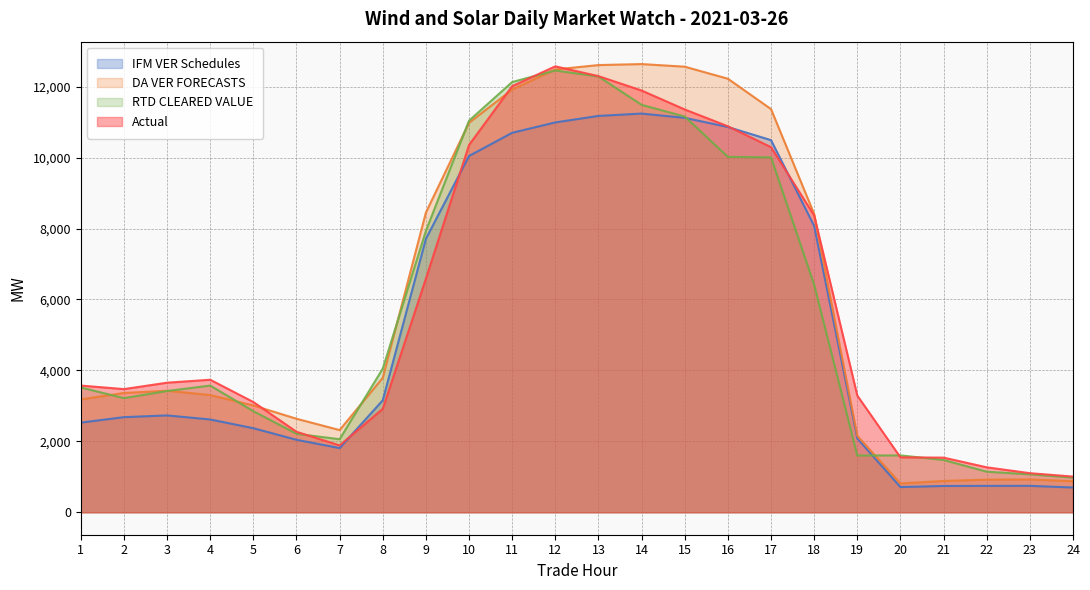

What is the difference between the maximum and second lowest values in the RTD CLEARED VALUE series?

11384.5